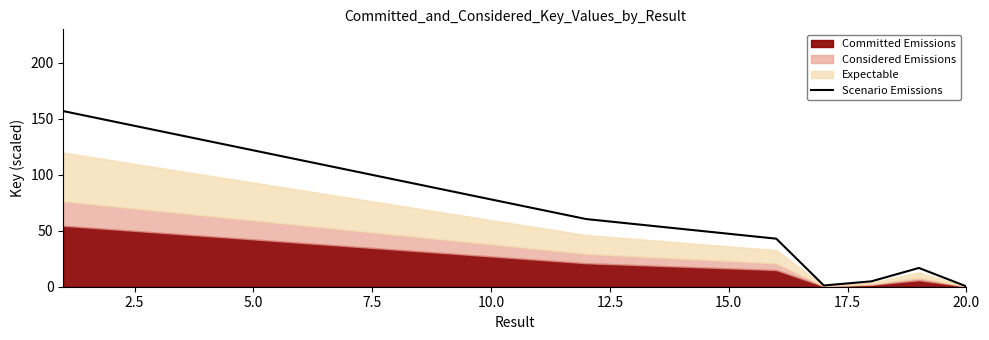

How many lines are shown in the chart?

1